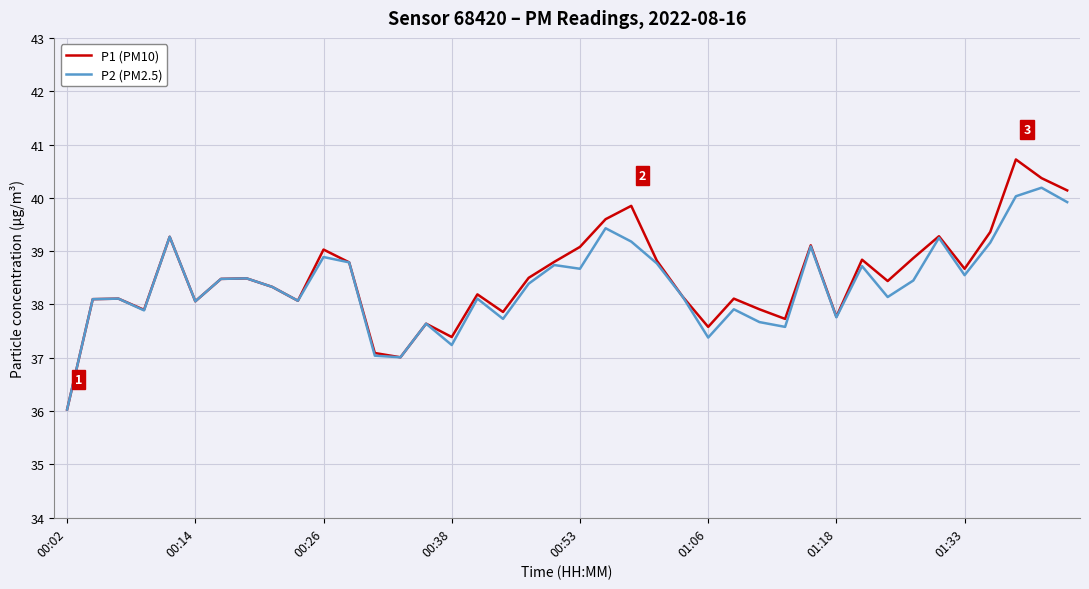

What is the maximum value for P2 (PM2.5)?

40.2